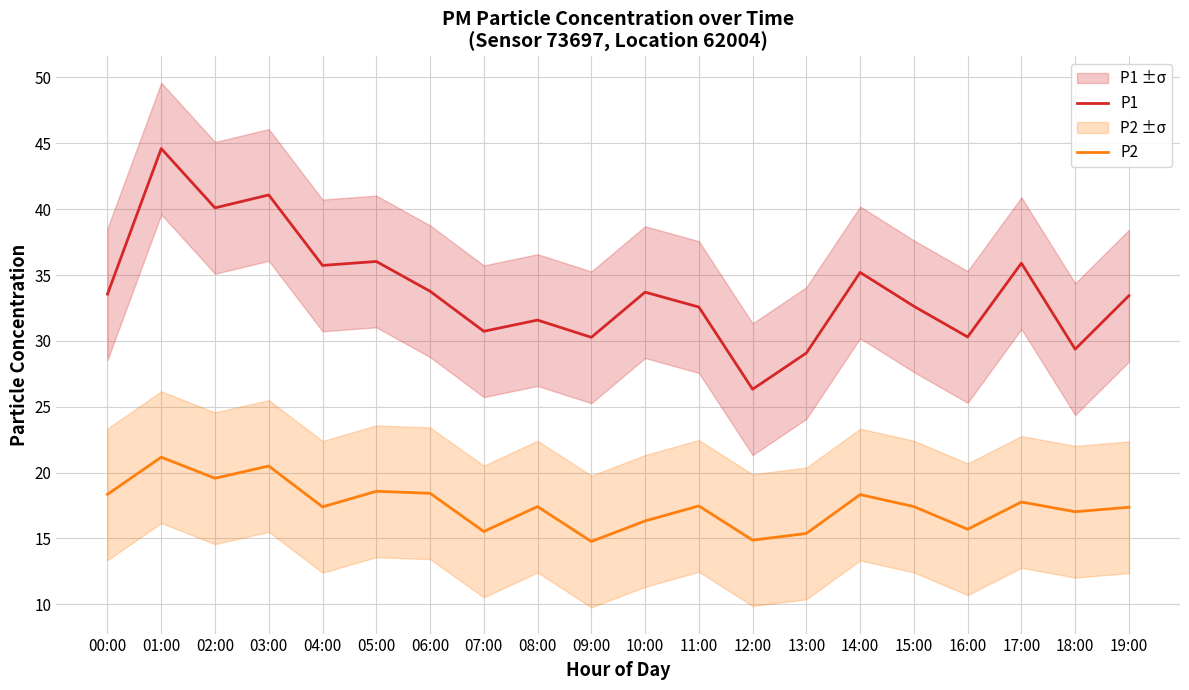

Reading left to right, extract all data points from this chart.

P1: 33.5	44.6	40.1	41.1	35.7	36.0	33.8	30.7	31.6	30.3	33.7	32.6	26.3	29.1	35.2	32.6	30.3	35.9	29.4	33.4
P2: 18.4	21.2	19.6	20.5	17.4	18.6	18.4	15.5	17.4	14.8	16.3	17.5	14.9	15.4	18.3	17.4	15.7	17.8	17.0	17.4